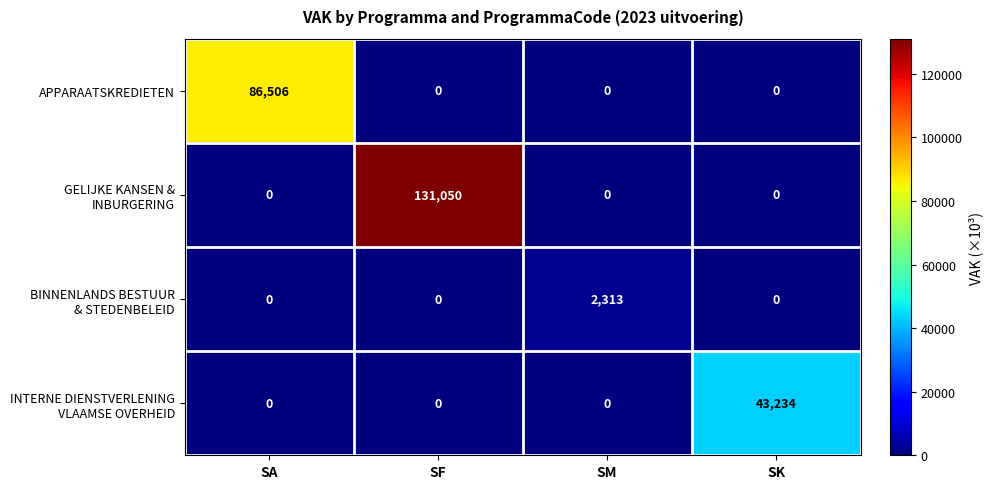

What is the difference between the maximum and minimum values in the APPARAATSKREDIETEN series?

86506